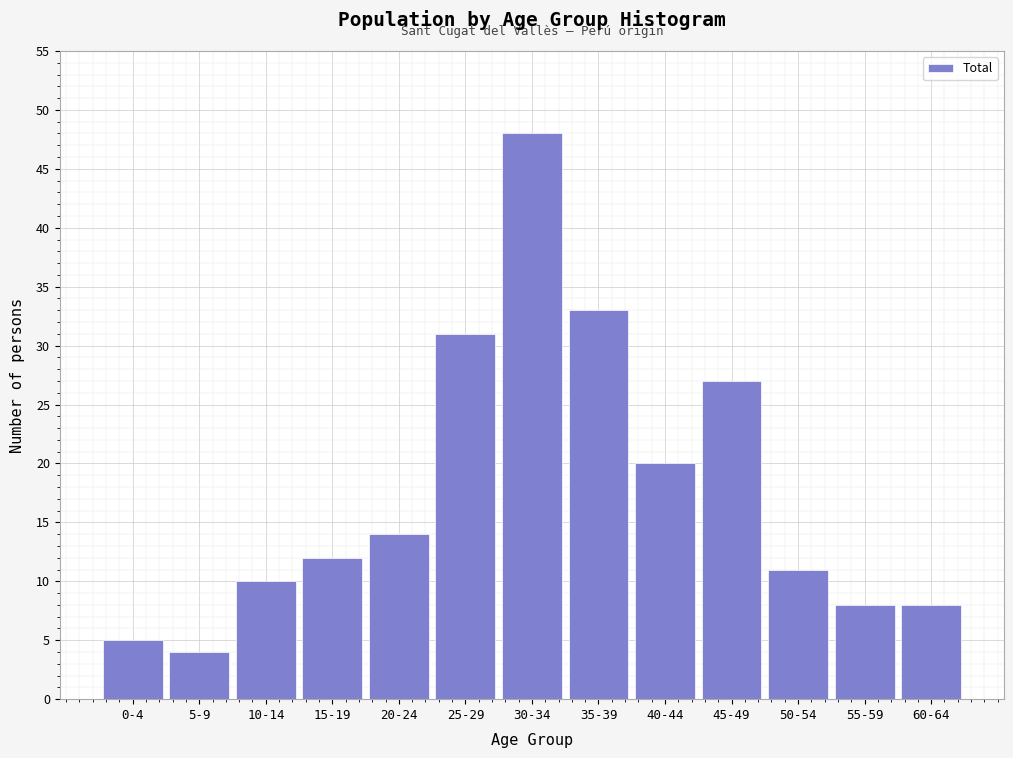

Reading left to right, extract all data points from this chart.

5	4	10	12	14	31	48	33	20	27	11	8	8